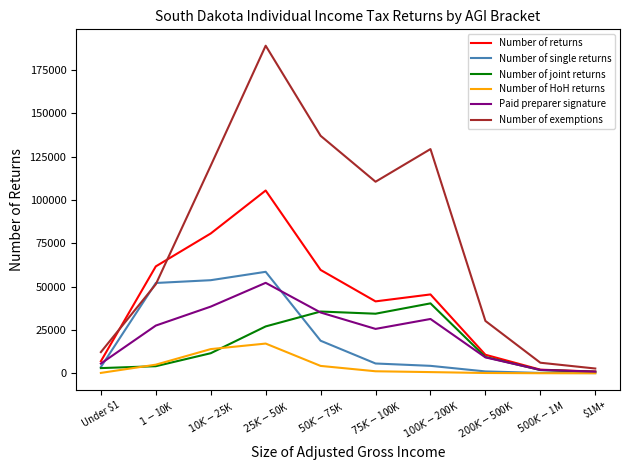

At how many categories does at least one series exceed 113959?

4